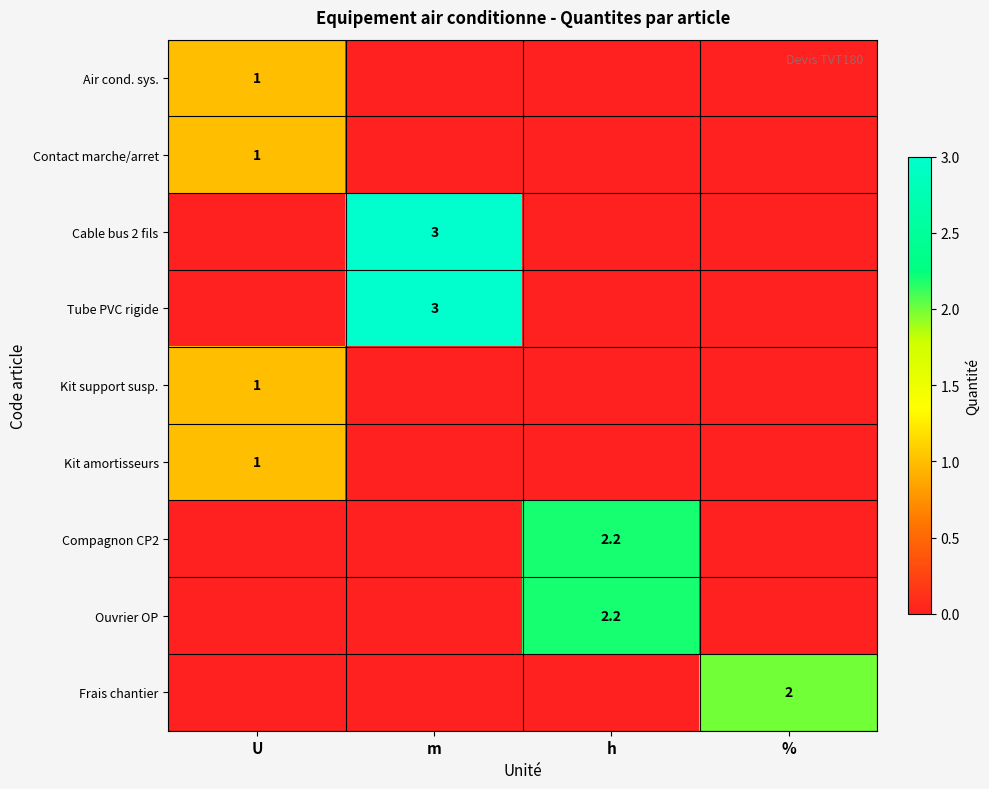

True or false: Frais chantier has a value of 2.0 at %.

True